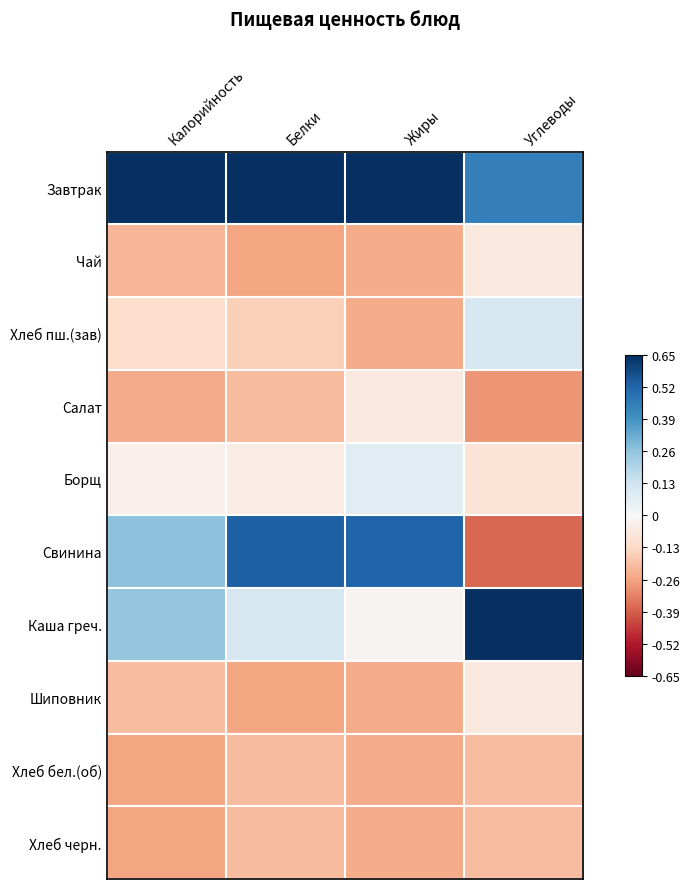

What is the smallest value displayed?

-0.4